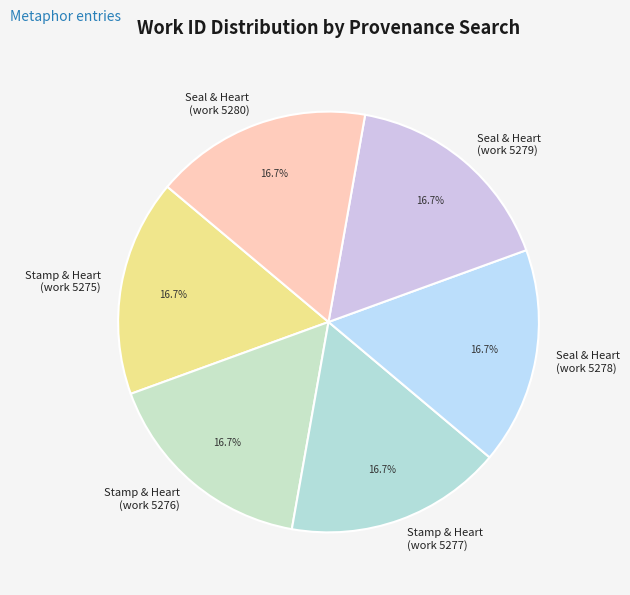

Approximately how many times larger is the value at Stamp & Heart (work 5277) compared to Seal & Heart (work 5280)?

1.0